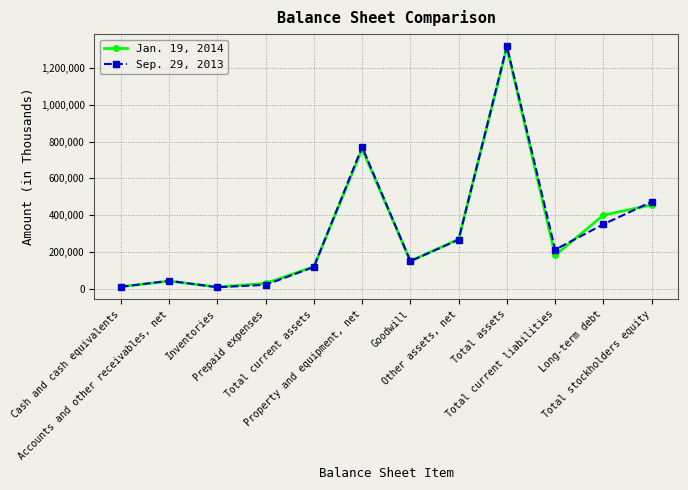

What is the difference between the Jan. 19, 2014 values at Prepaid expenses and Cash and cash equivalents?

18097